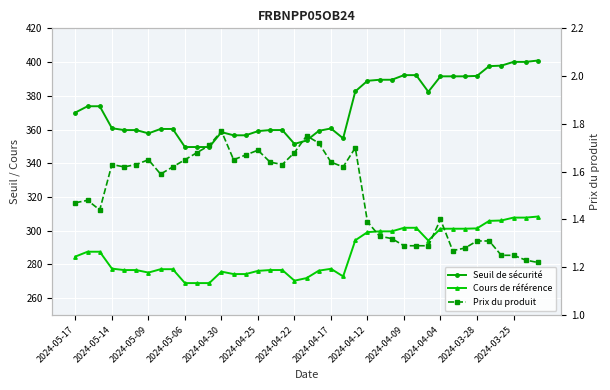

What position from the right is 29?

10